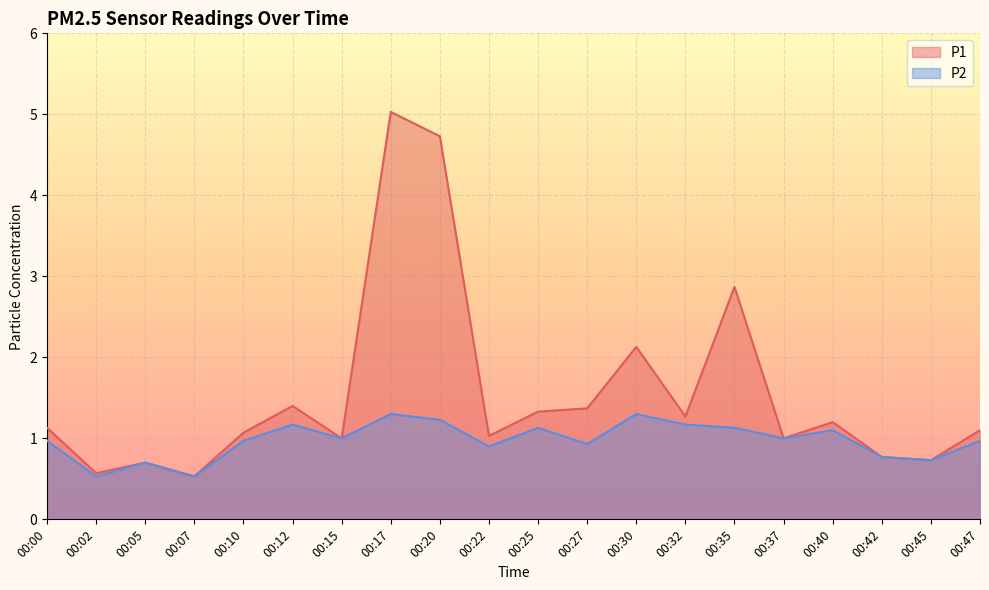

At how many categories does at least one series exceed 1?

13